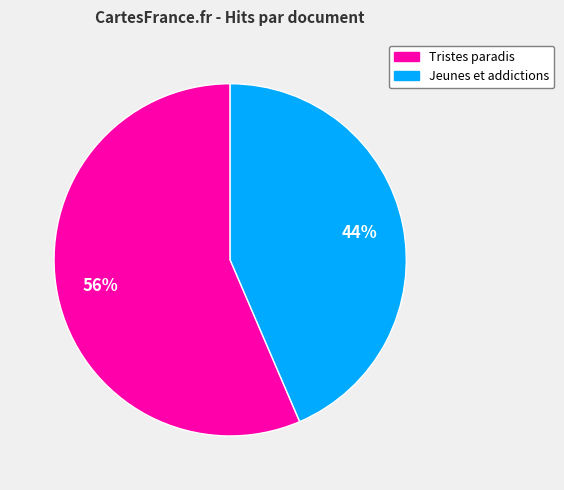

Count the number of slices in the pie.

2